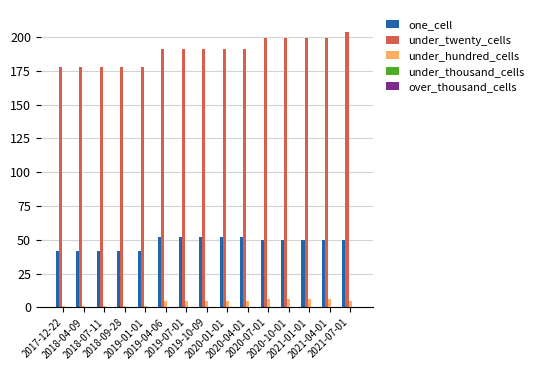

At how many categories does at least one series exceed 37?

15